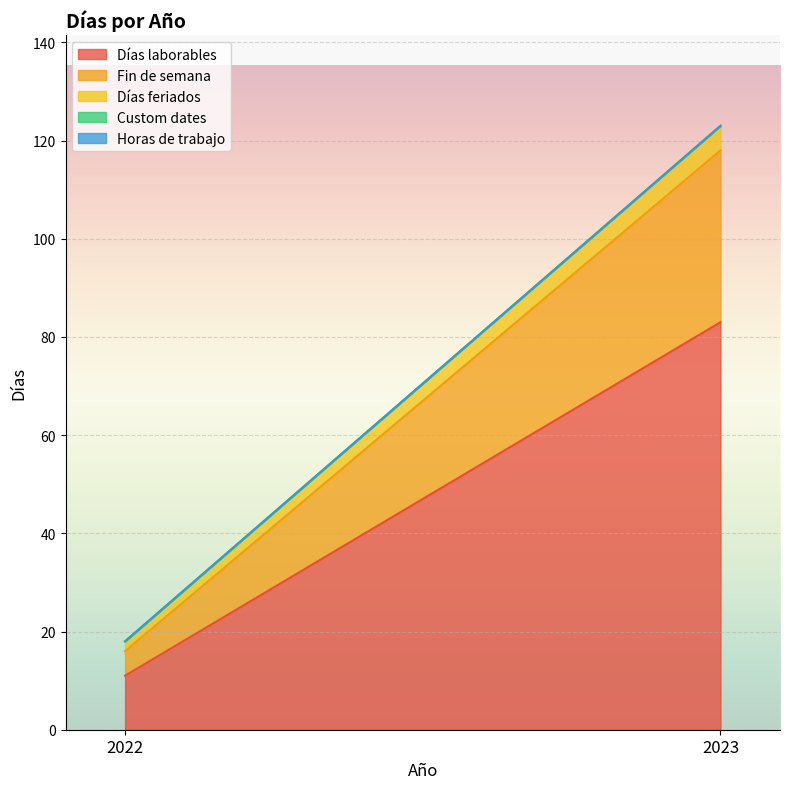

At which category is the sum across all series the highest?

2023